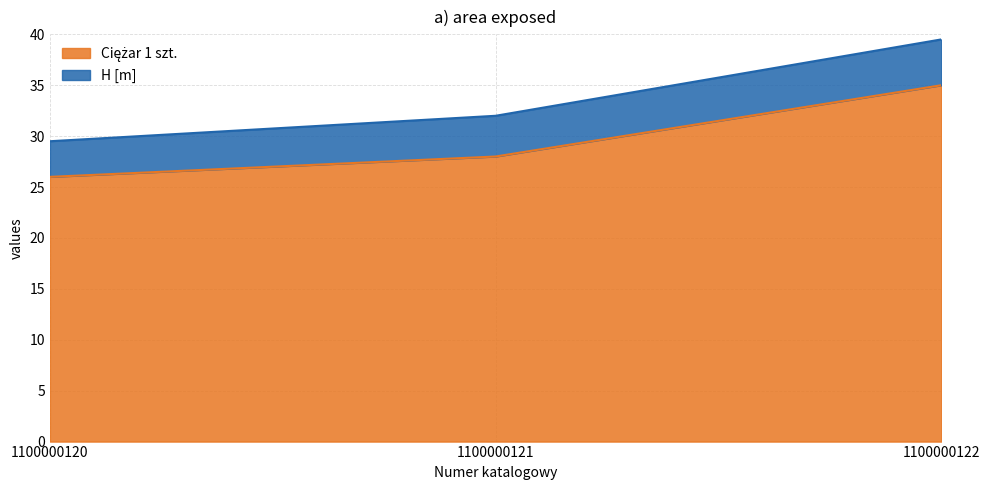

The chart shows a value of 28 at 1100000121. True or false?

True